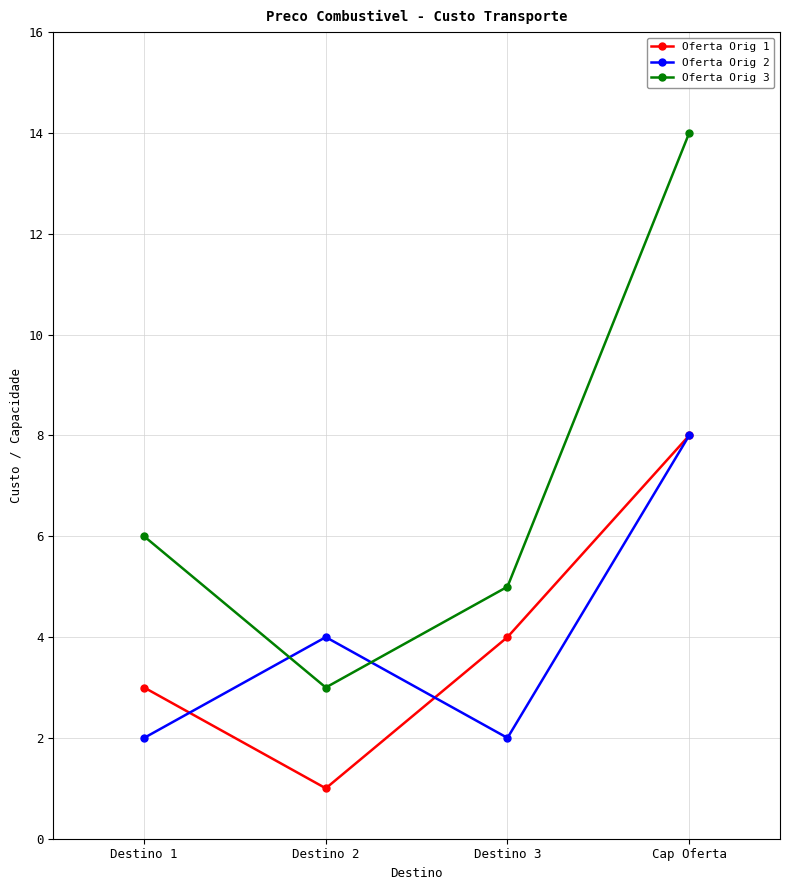

How many intersections are there between Oferta Orig 2 and Oferta Orig 3?

2